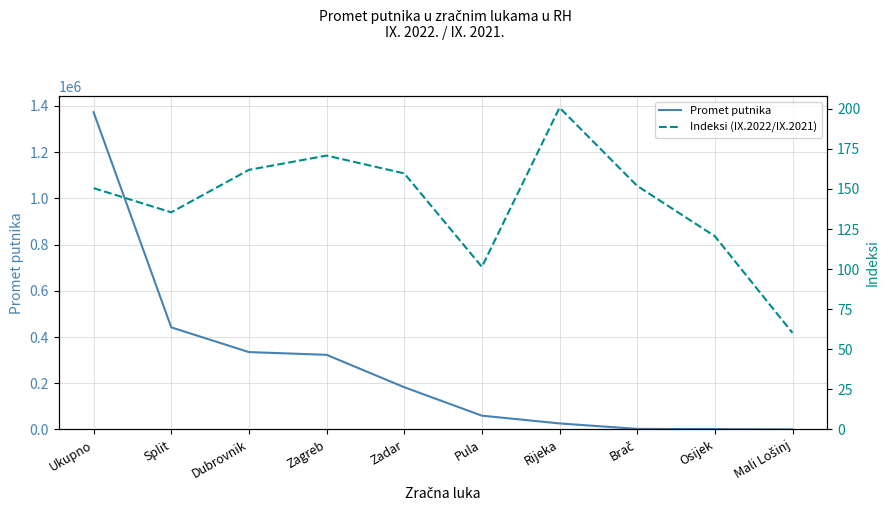

At which category does Indeksi (IX.2022/IX.2021) reach its first local valley?

Split